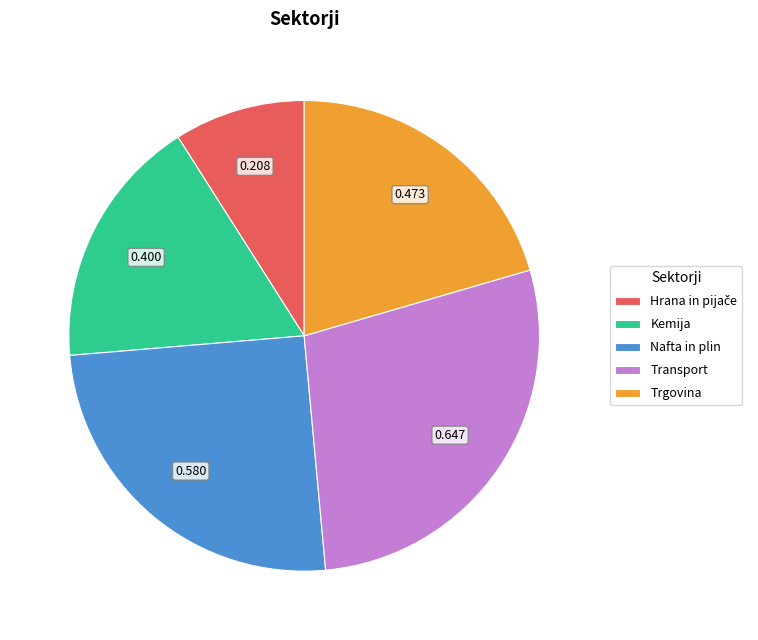

Does any single category account for the majority?

No